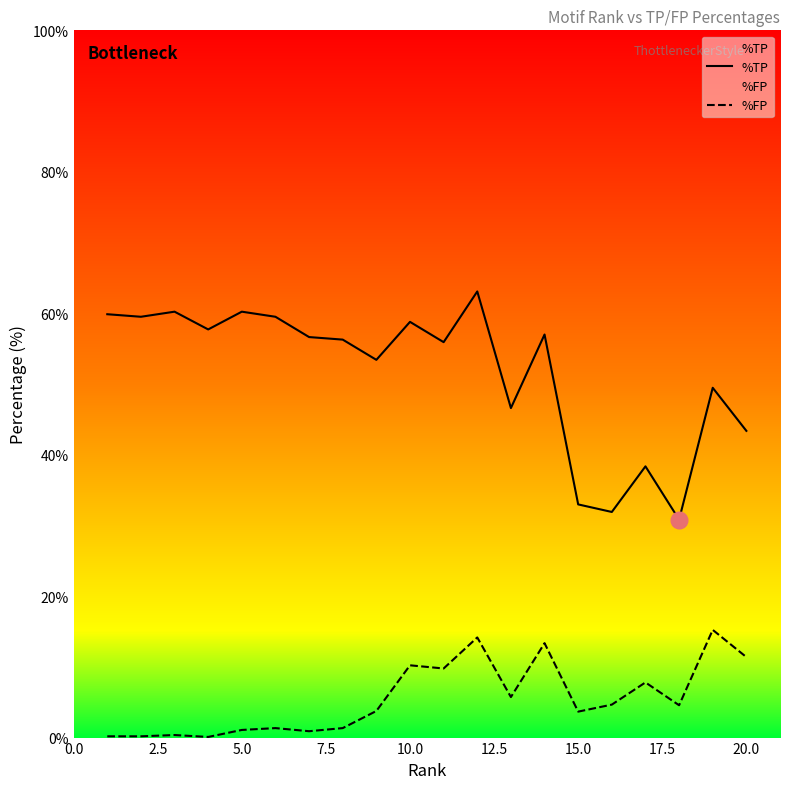

What is the difference between the maximum and minimum values in the %TP series?

32.3